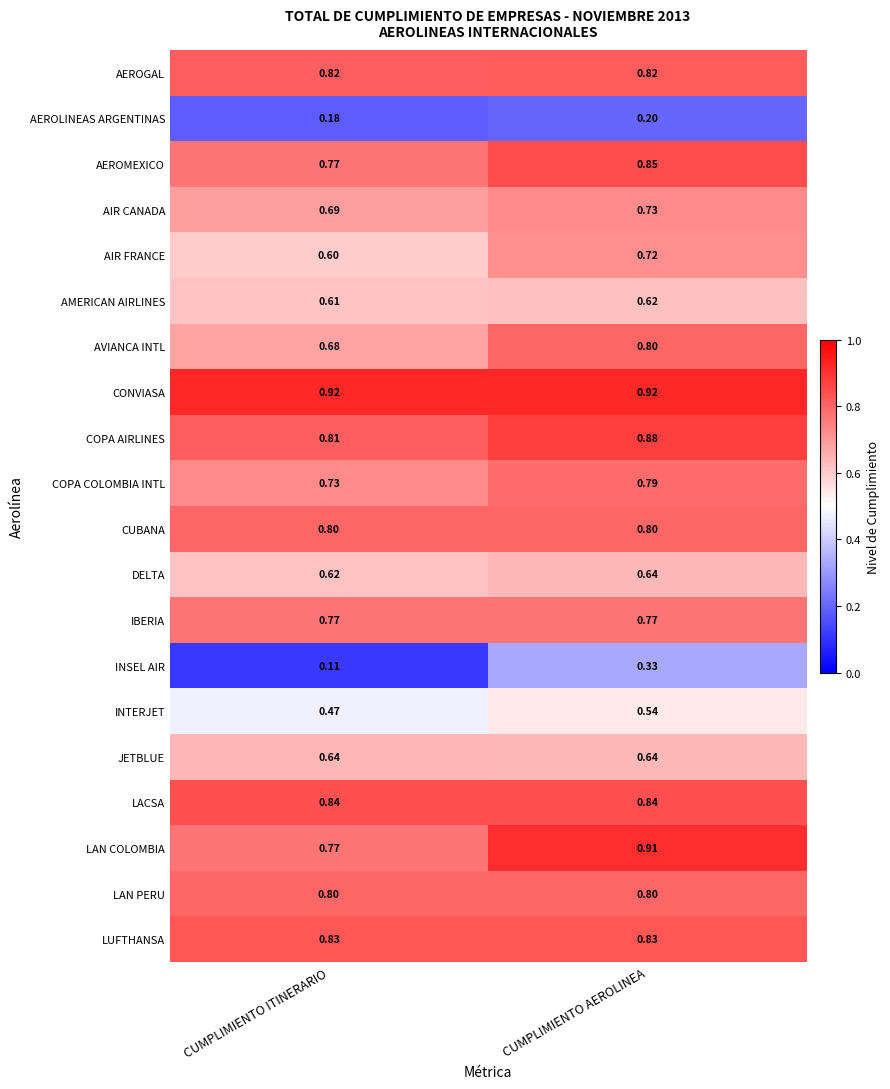

At which label does AEROLINEAS ARGENTINAS reach its minimum?

CUMPLIMIENTO ITINERARIO